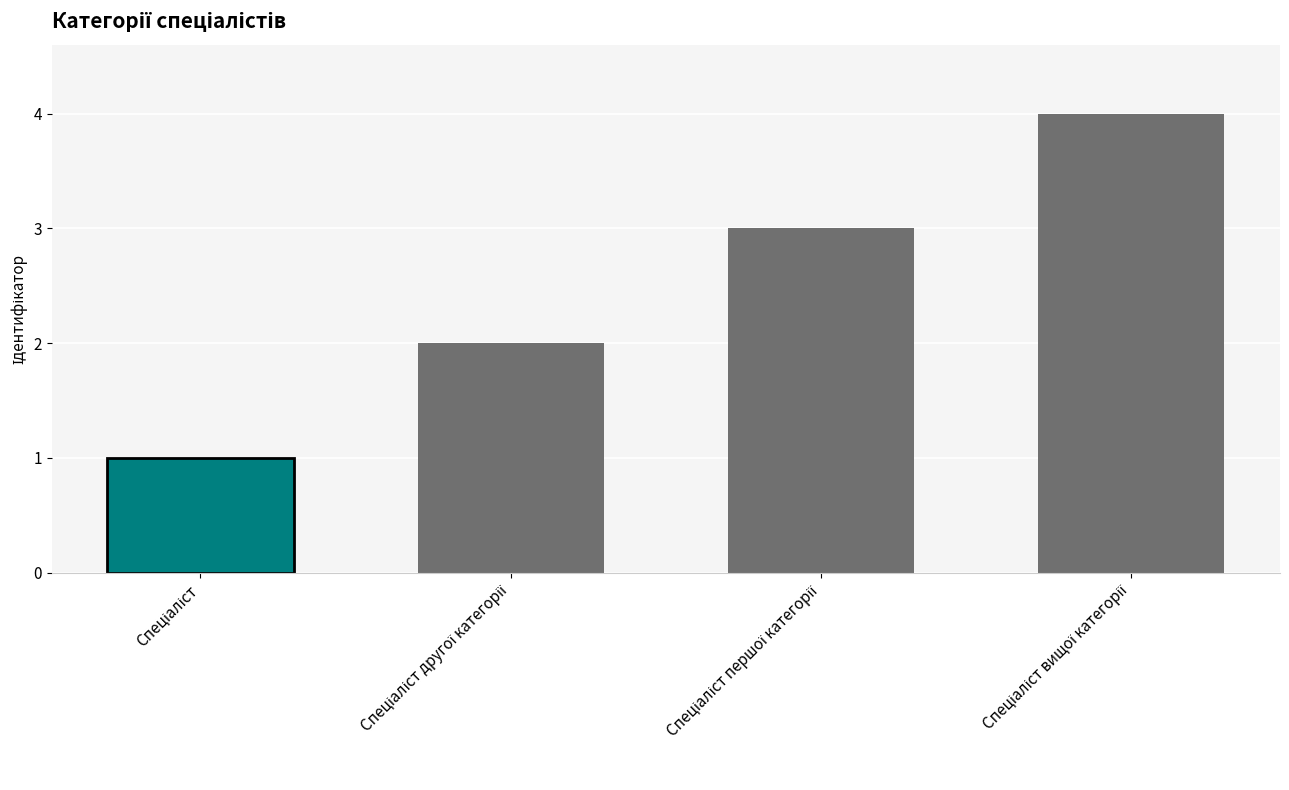

Reading right to left, what are all the values shown in this chart?

Спеціаліст вищої категорії=4	Спеціаліст першої категорії=3	Спеціаліст другої категорії=2	Спеціаліст=1